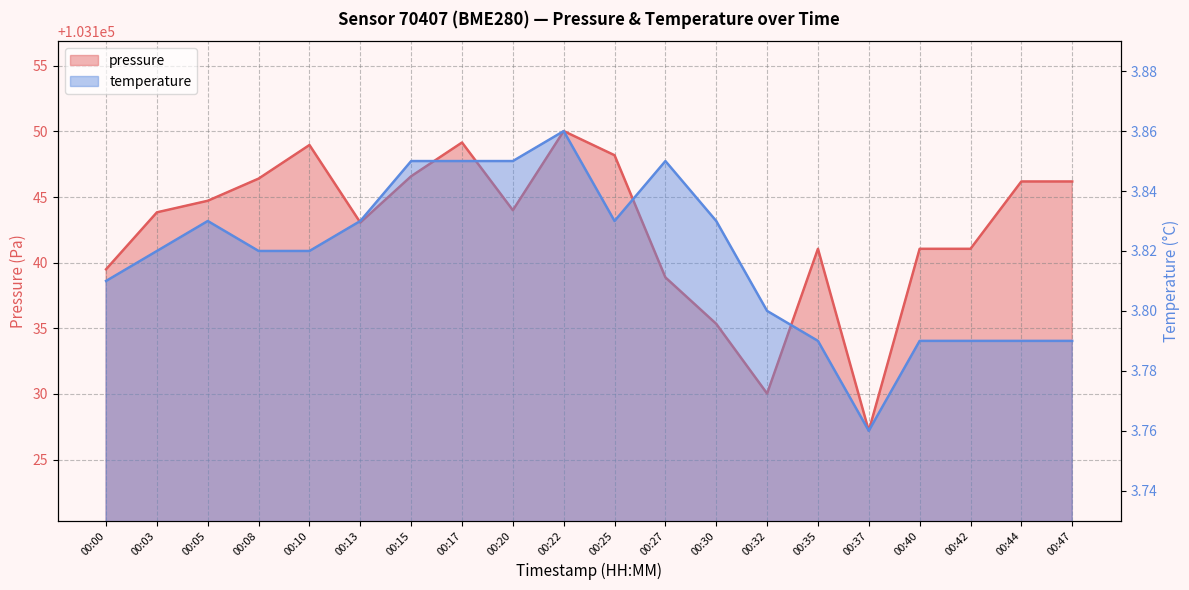

How many interior local valleys does the temperature series have?

2